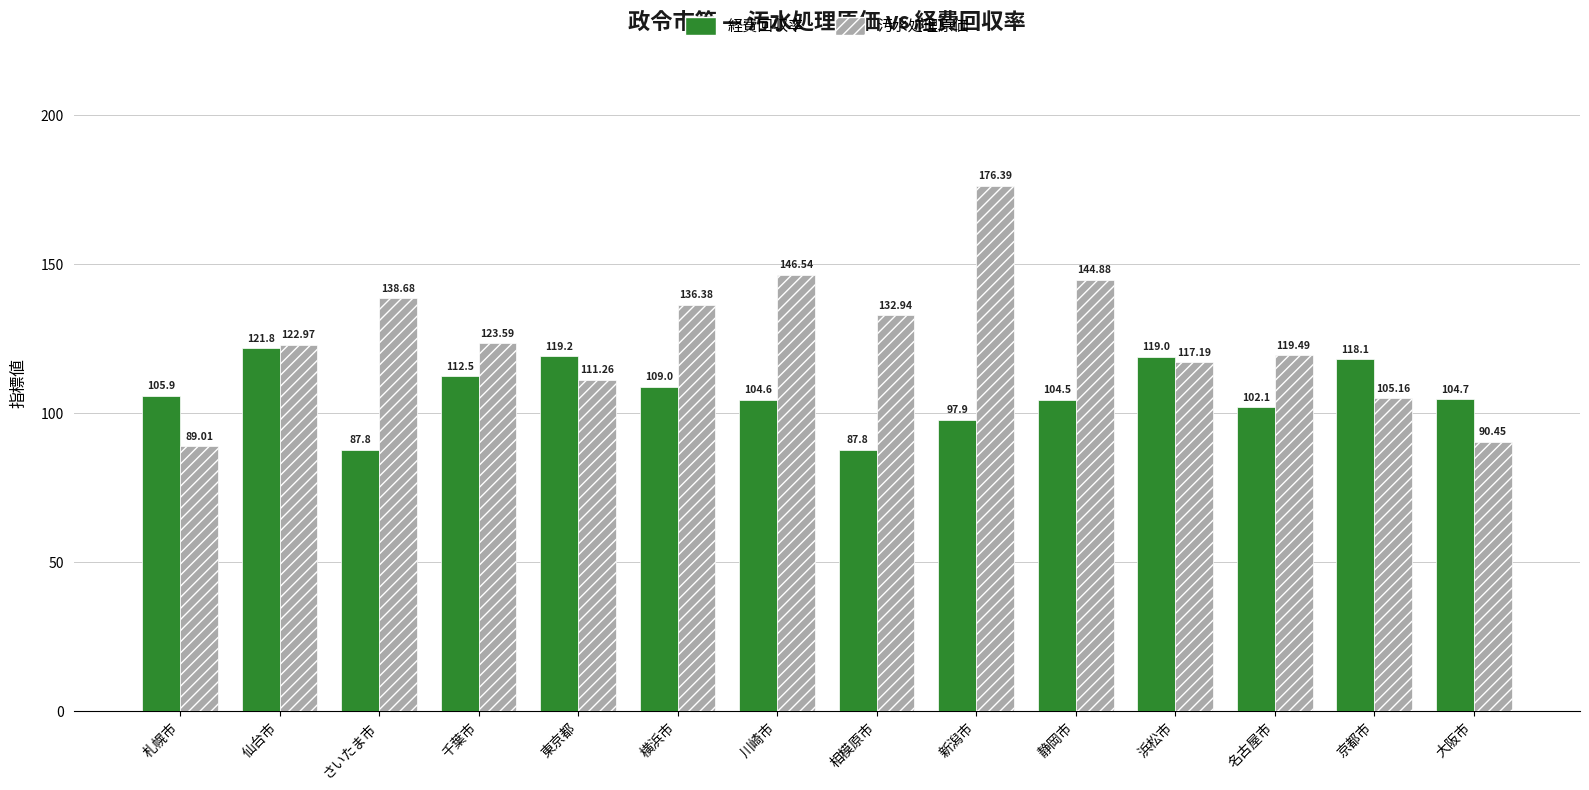

How many bars are there in total?

28